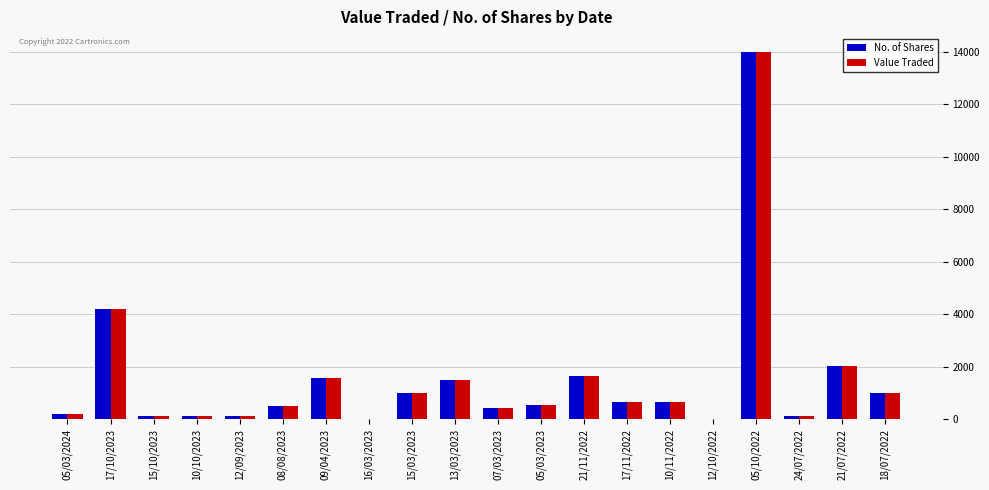

What are all the series names shown in the legend?

No. of Shares, Value Traded